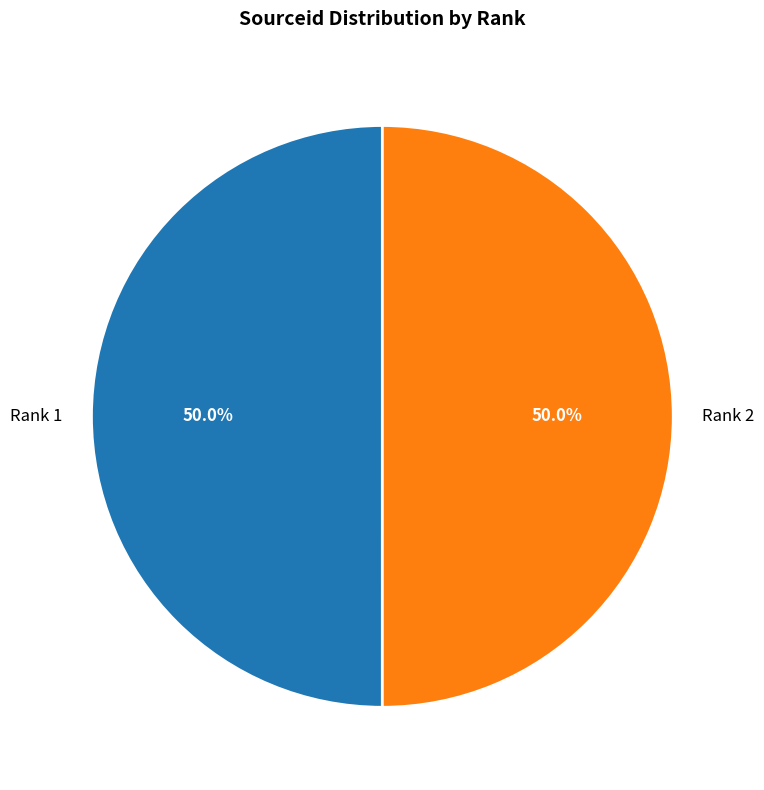

How many segments does this pie chart have?

2